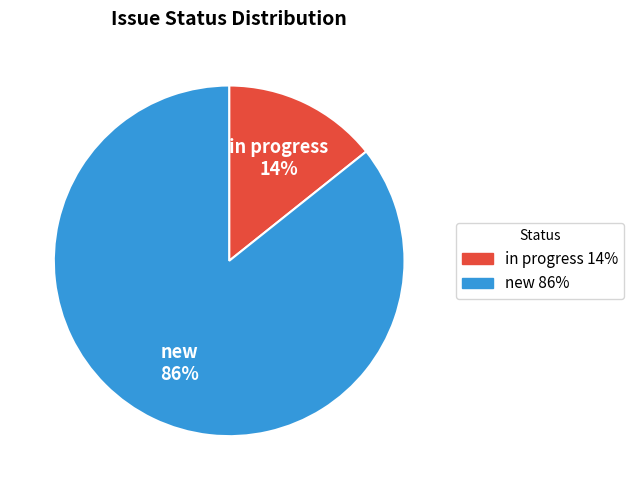

How many segments does this pie chart have?

2